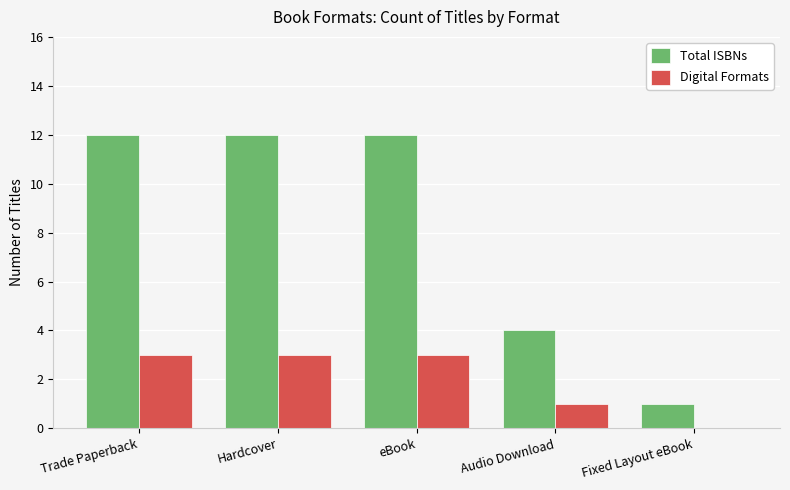

What value does the Total ISBNs series have at Hardcover, to the nearest 5?

10